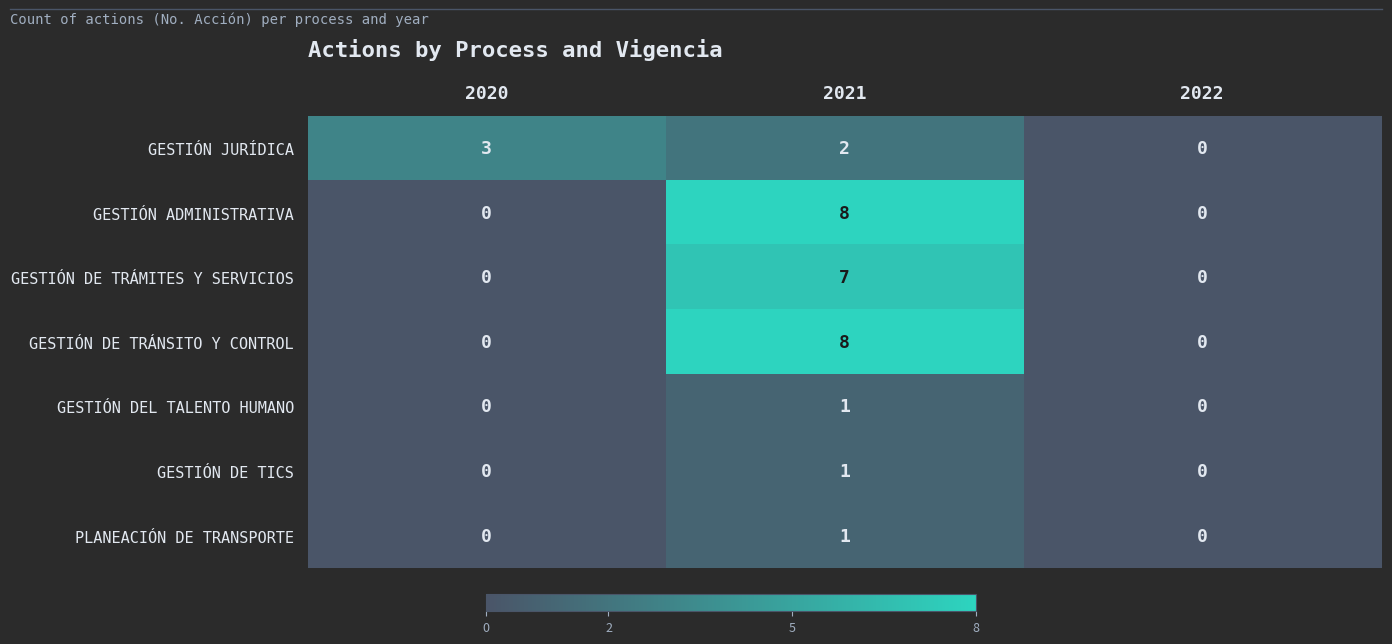

How many data points does each series have?

3